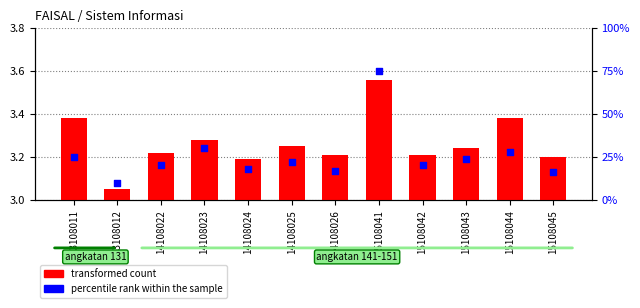

Which series has the largest total across all categories?

percentile rank within the sample